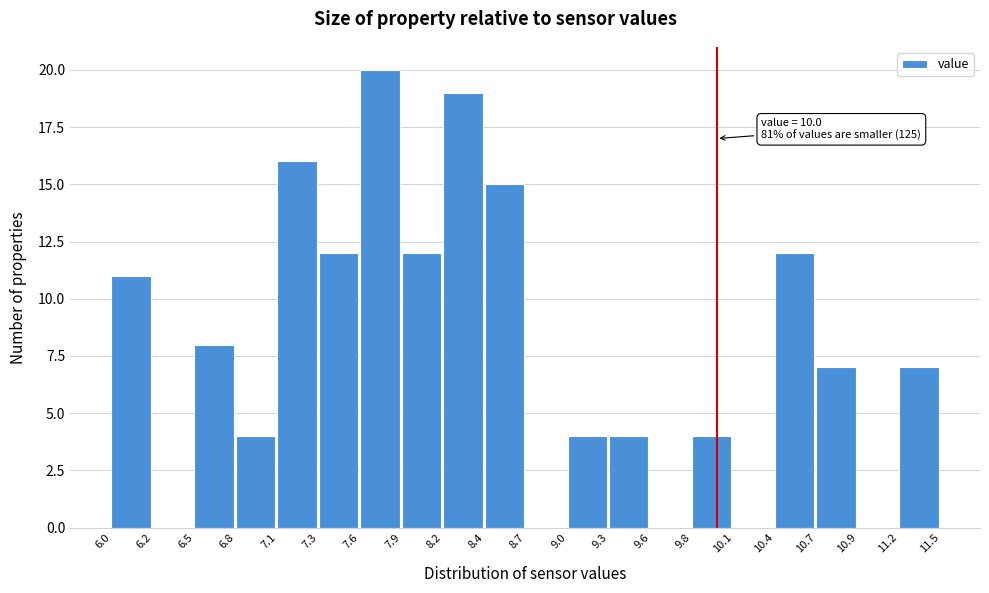

Which range on the x-axis has the tallest bar?

7.6 to 7.9